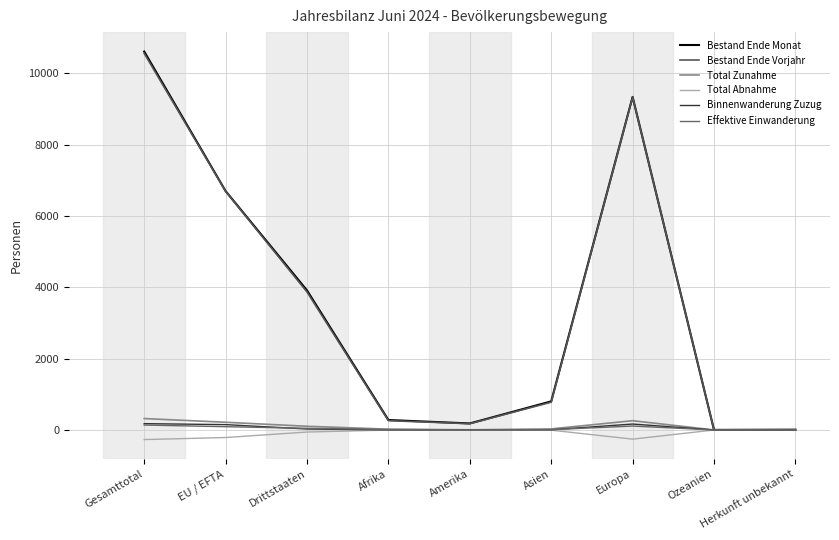

Is this an area chart (filled region under the line)?

No